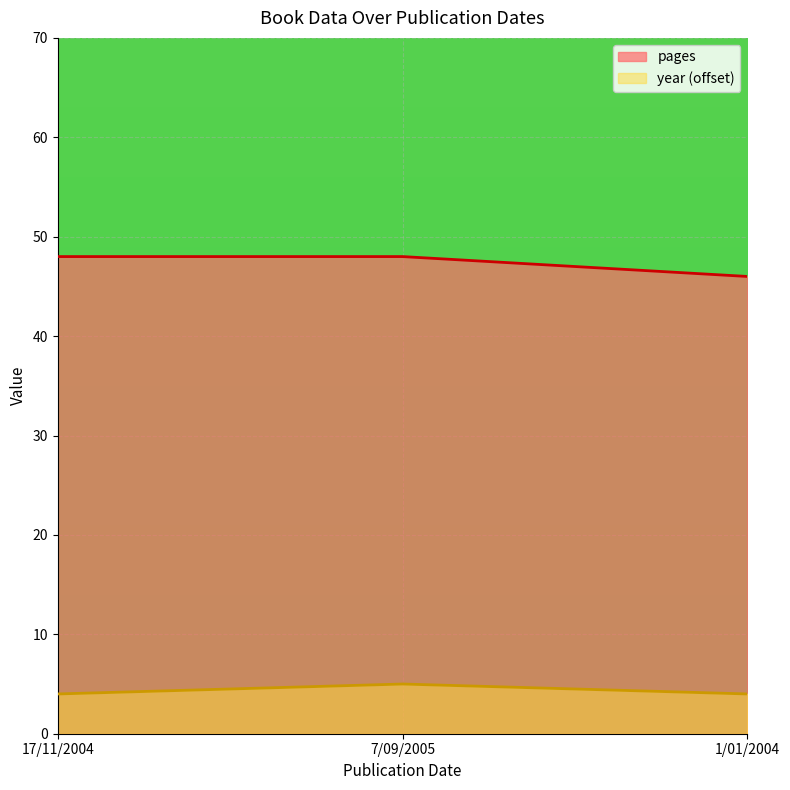

Which label corresponds to the smallest value in the chart?

17/11/2004